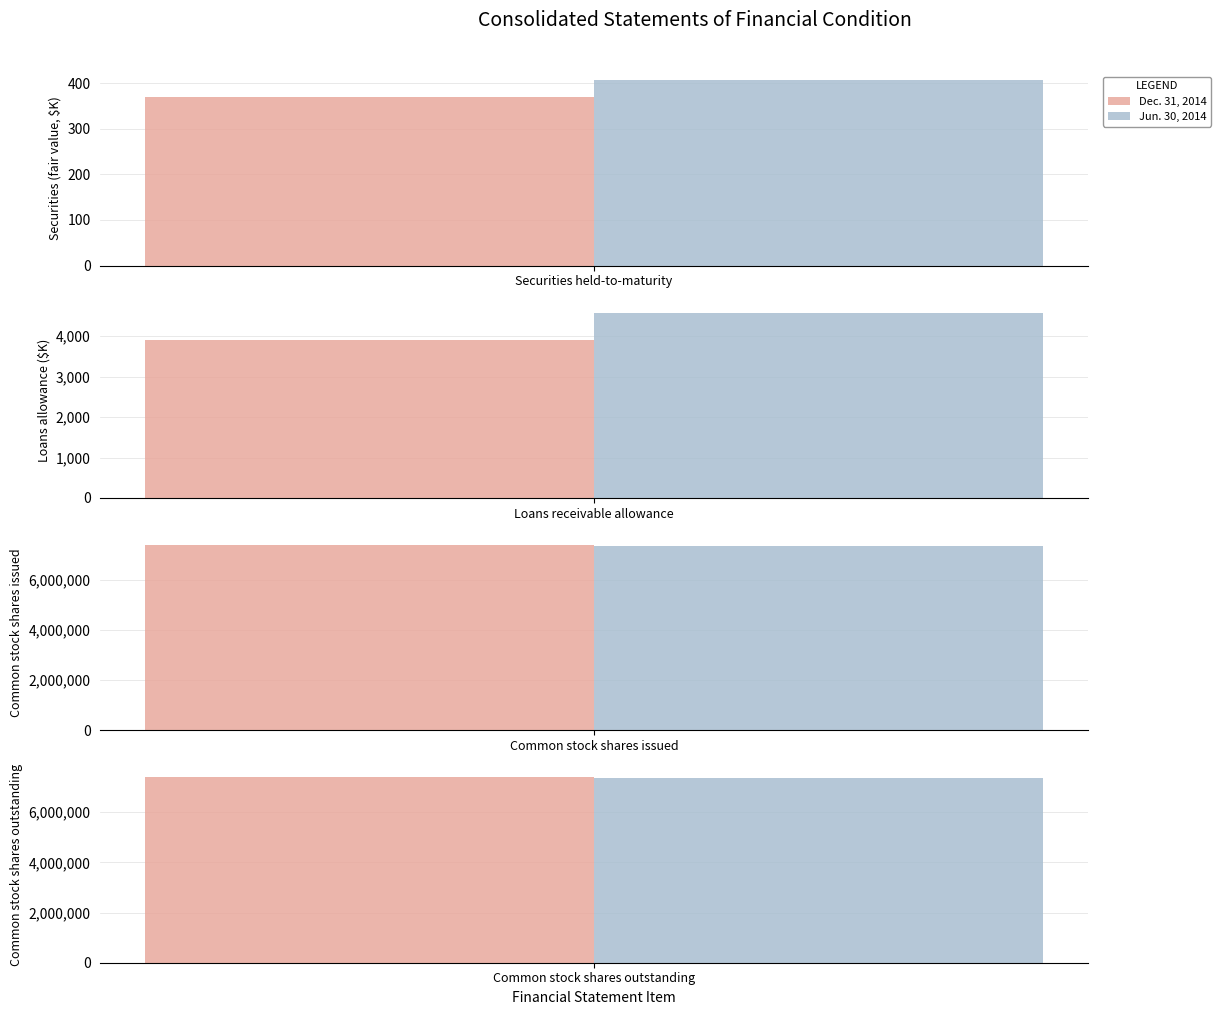

List the labels in order of Jun. 30, 2014 value, smallest first.

Securities held-to-maturity, Loans receivable allowance, Common stock shares issued, Common stock shares outstanding